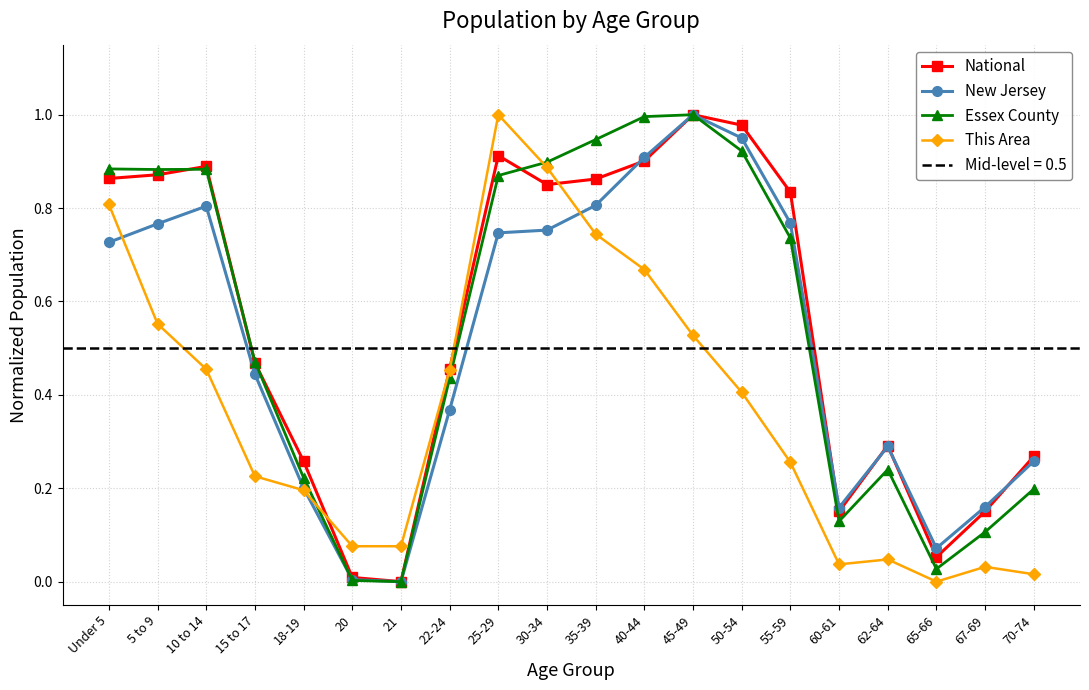

What is the spread (max minus min) of values at 35-39?

0.2